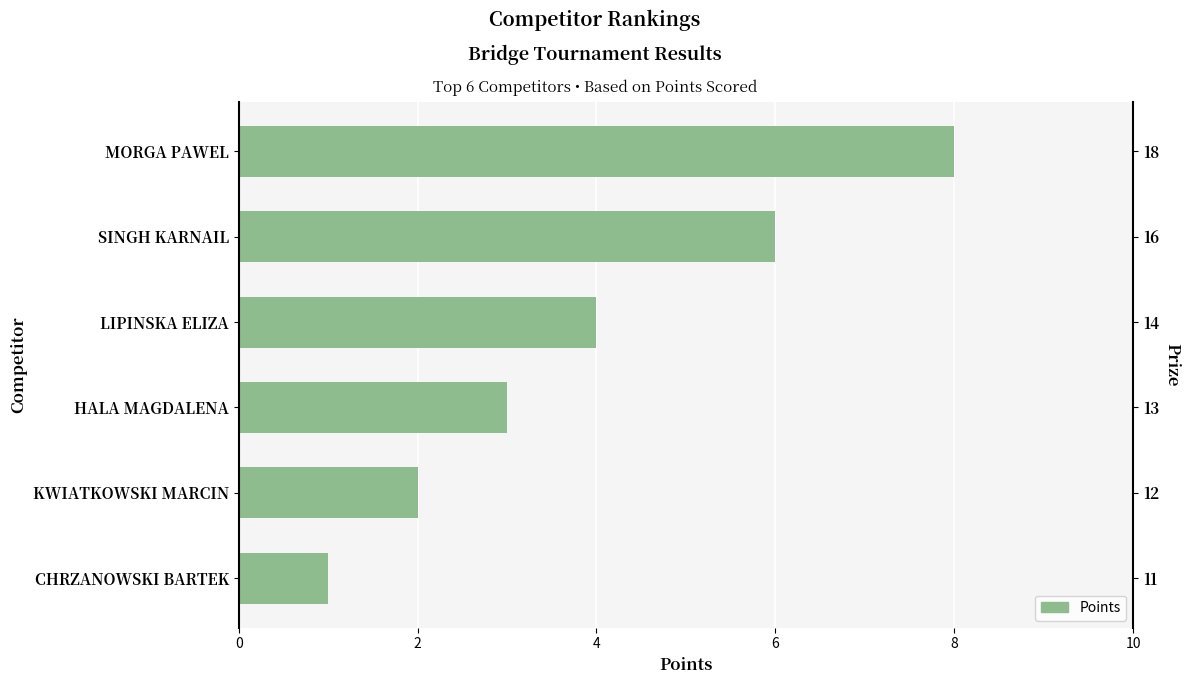

The chart shows a value of 6 at SINGH KARNAIL. True or false?

True